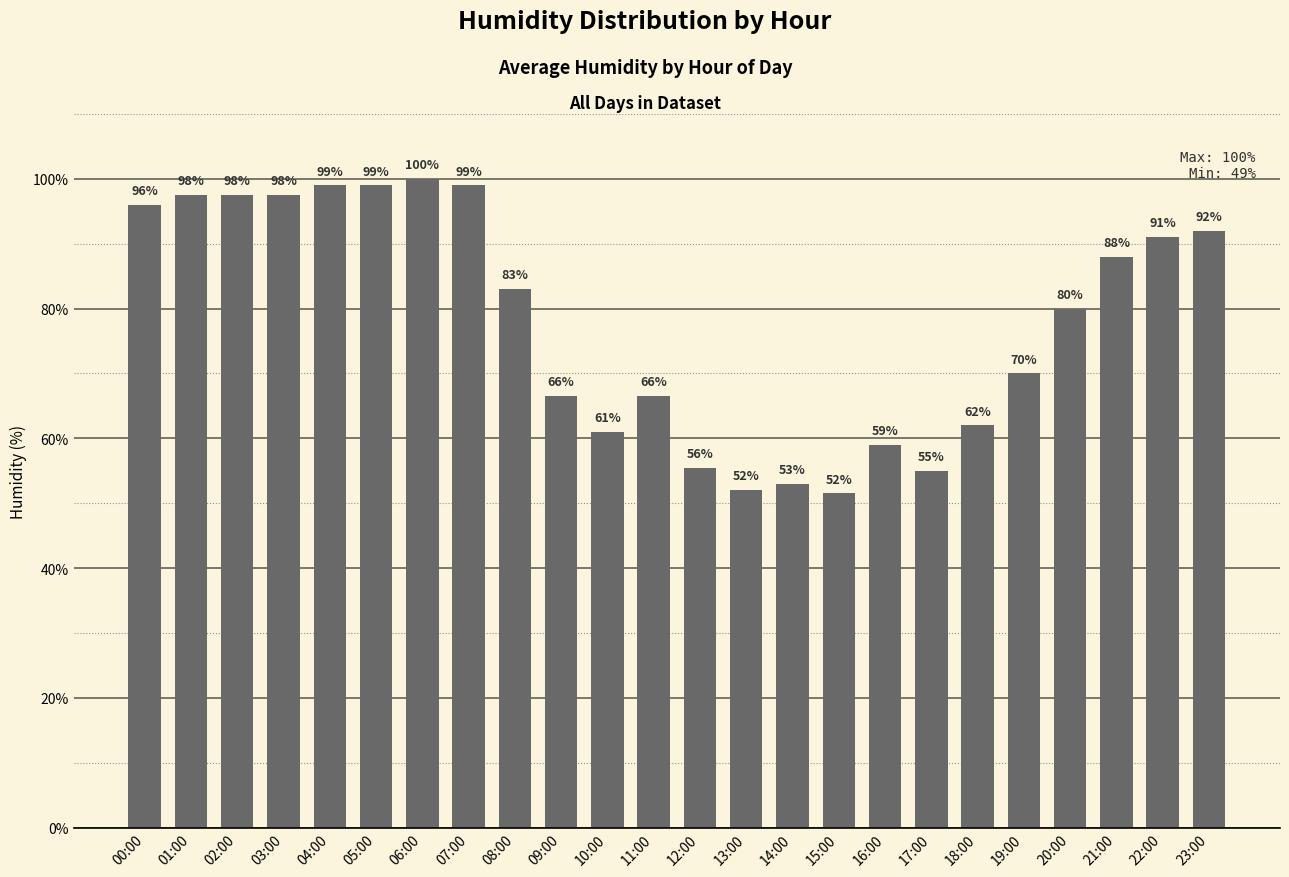

Where is the data nearest to the value 75?

19:00